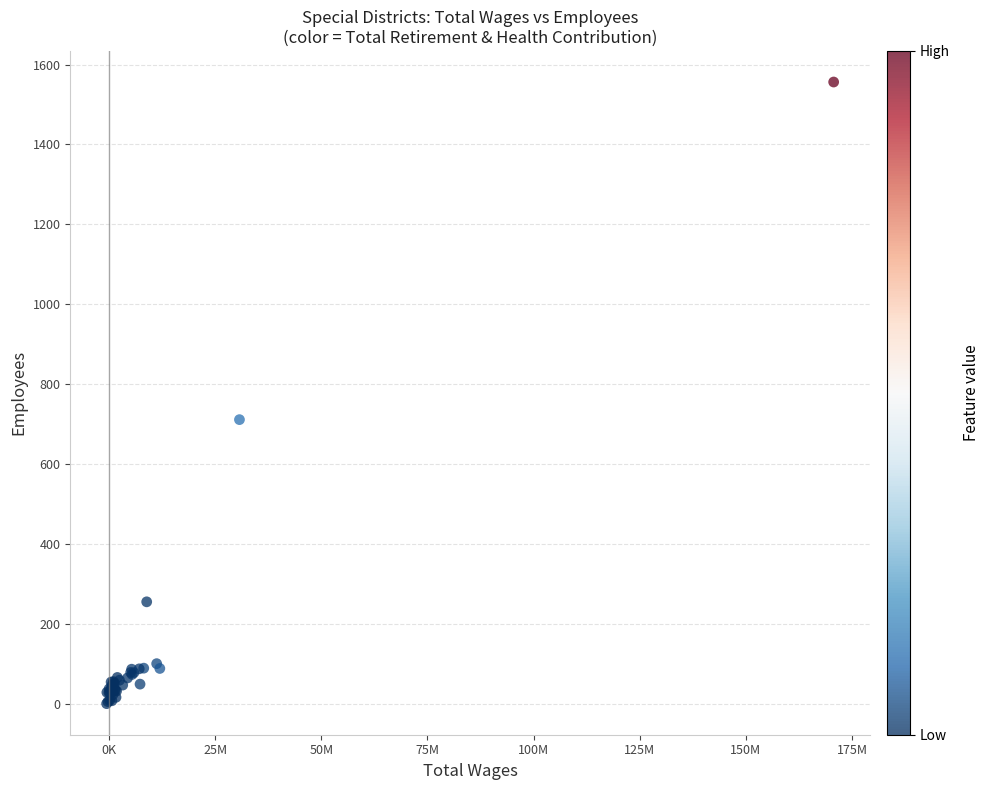

What Y value in the scatter plot is closest to 778?

711.5